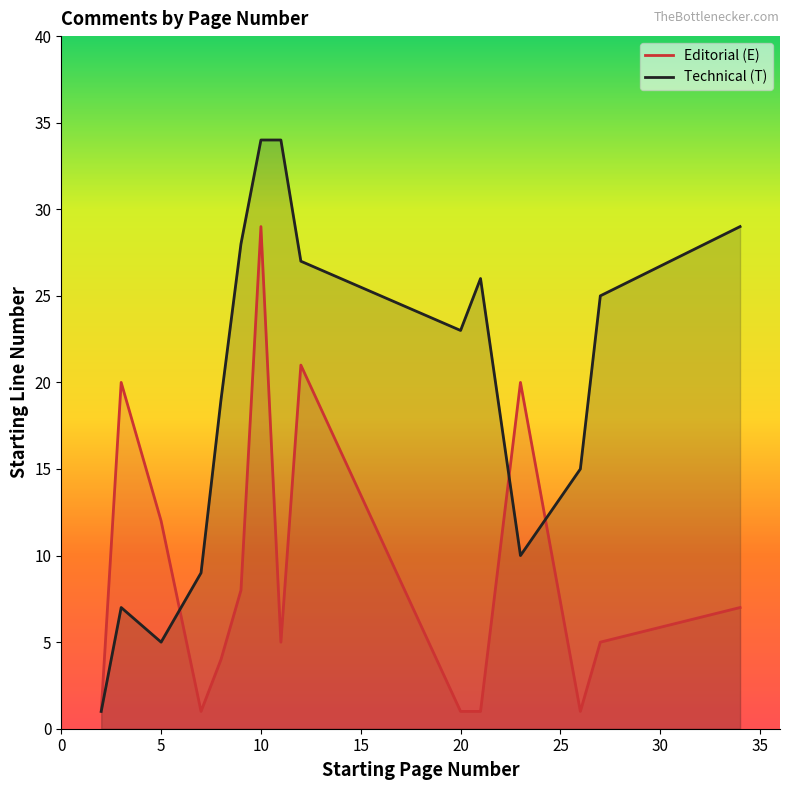

What is the difference between the second highest and second lowest values in the Editorial (E) series?

20